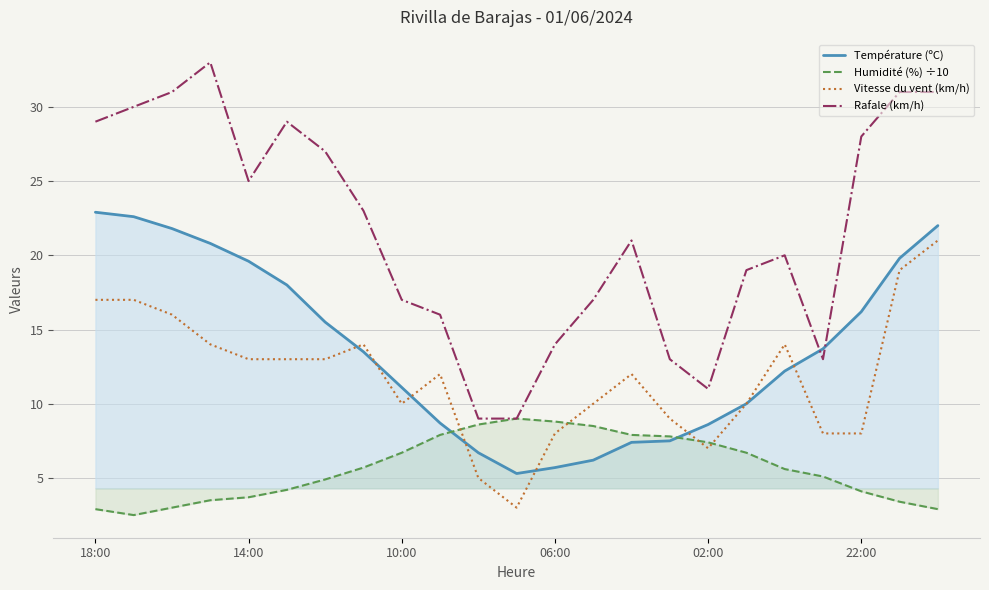

At how many categories does at least one series exceed 11?

20